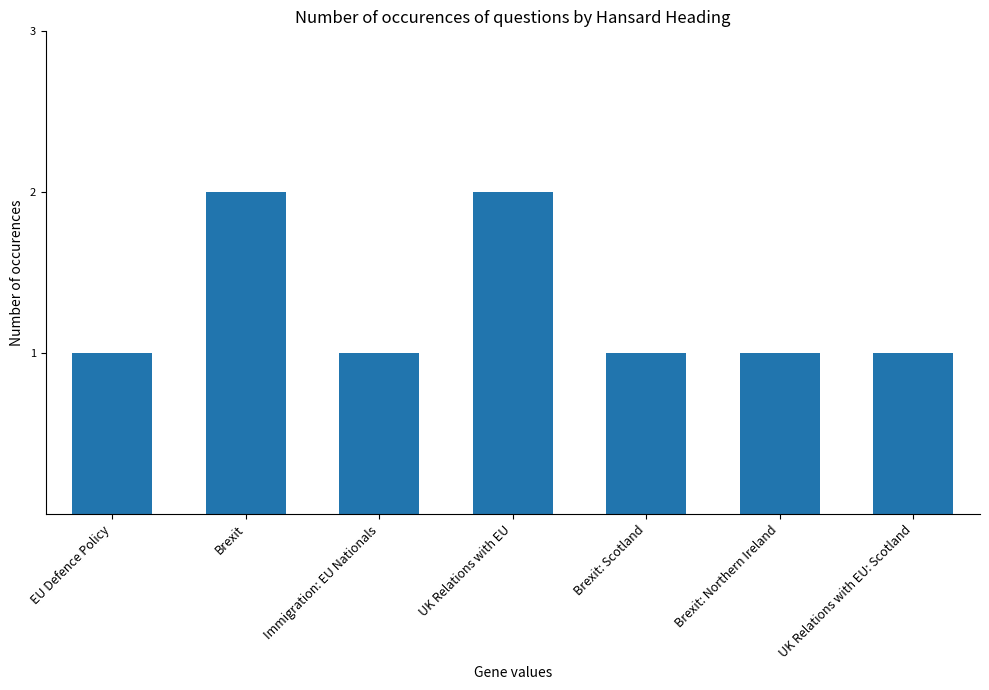

What position from the left is Brexit: Scotland?

5